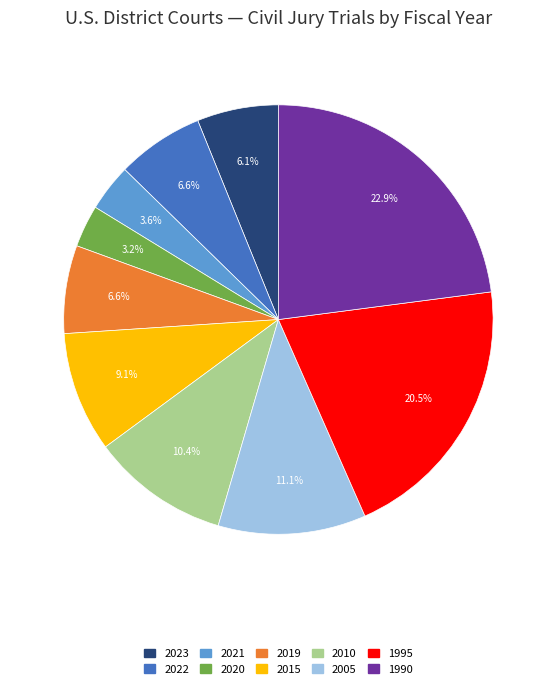

How many segments does this pie chart have?

10